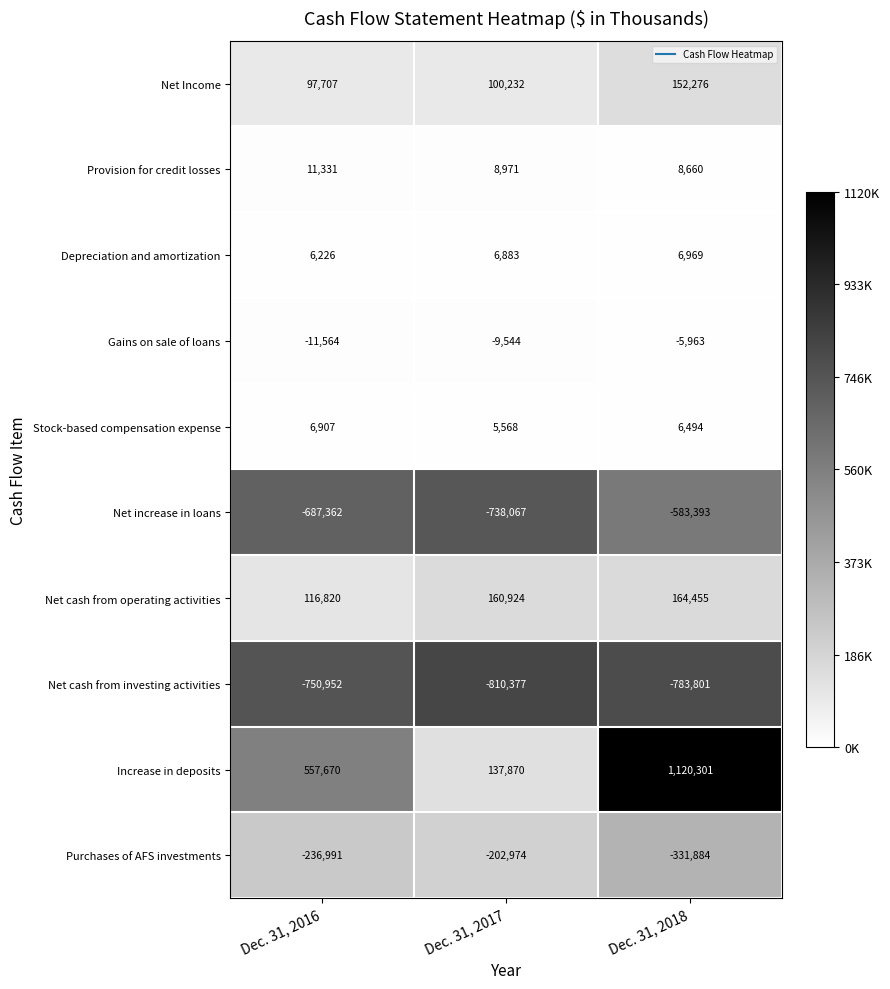

True or false: Stock-based compensation expense has a value of 6907 at Dec. 31, 2016.

True